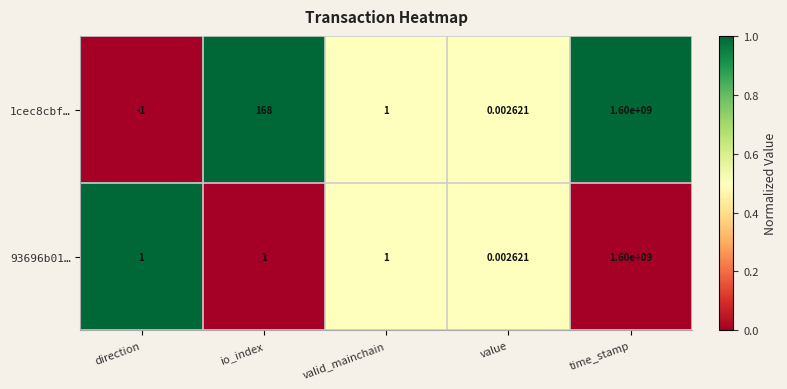

List the labels in order of 1cec8cbf… value, smallest first.

direction, value, valid_mainchain, io_index, time_stamp